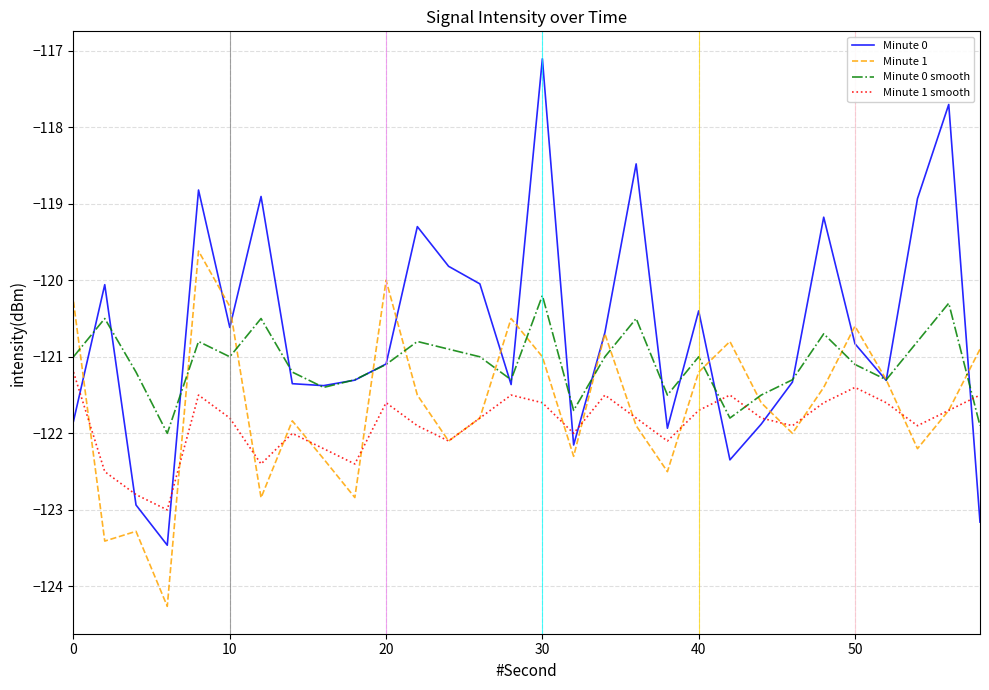

Which series has the largest total across all categories?

Minute 0